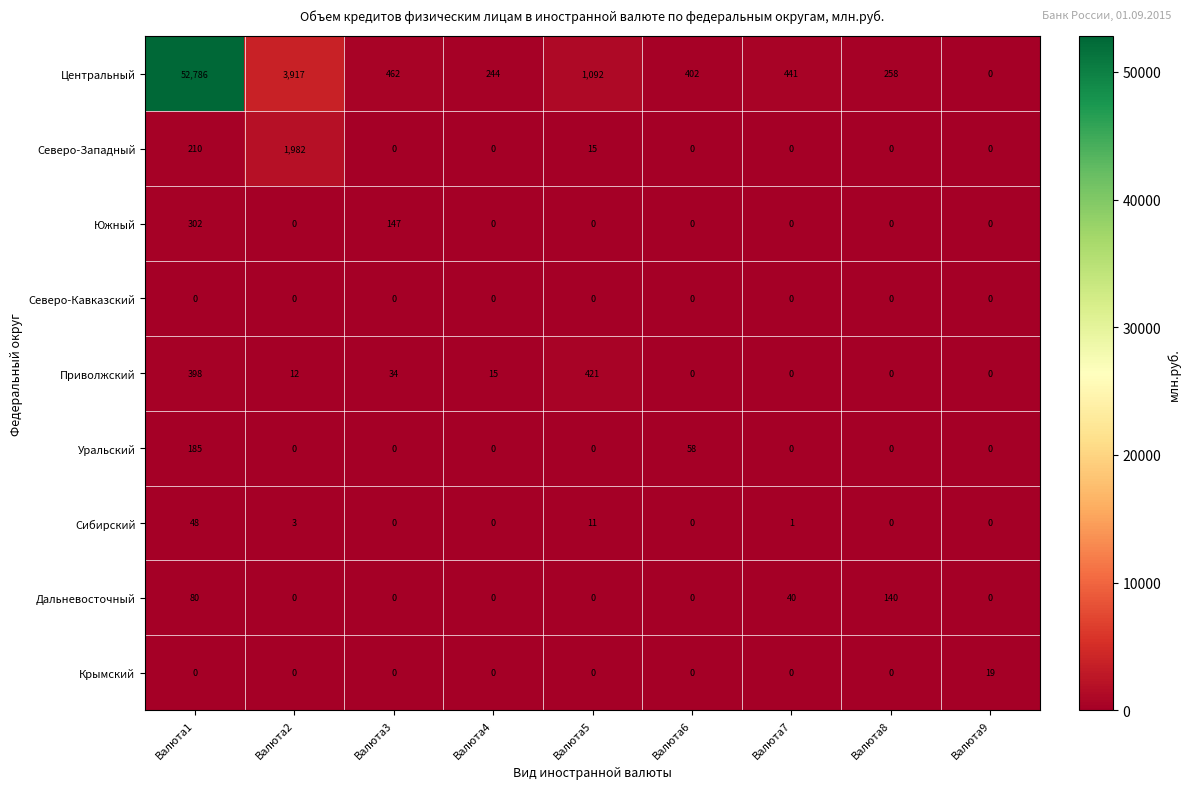

Which series has the largest range (max minus min)?

Центральный